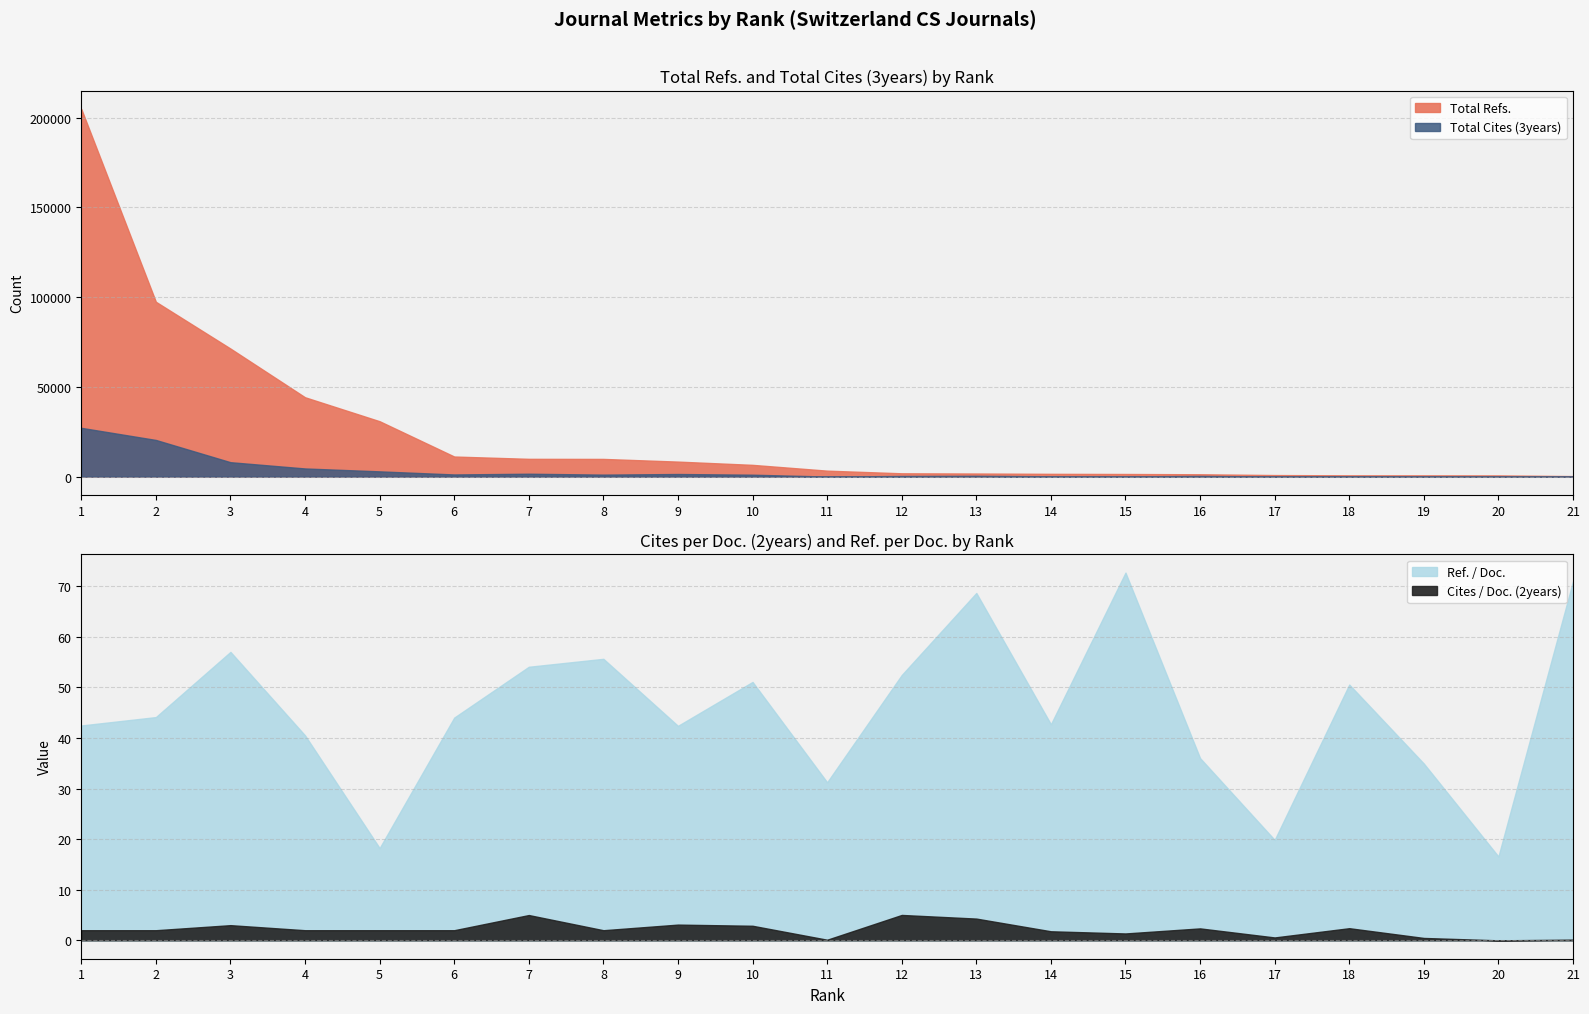

Reading left to right, what are all the values shown in this chart?

Total Refs.: 204881.0	97410.0	71347.0	44206.0	30848.0	11185.0	9898.0	9851.0	8354.0	6540.0	3313.0	1836.0	1717.0	1538.0	1454.0	1297.0	854.0	708.0	699.0	663.0	284.0
Total Cites (3years): 27176.0	20418.0	8025.0	4533.0	2920.0	1191.0	1603.0	1100.0	1445.0	1058.0	25.0	340.0	440.0	161.0	119.0	369.0	60.0	154.0	42.0	4.0	1.0
Cites / Doc. (2years): 2.0	2.0	3.0	2.0	2.0	2.0	5.0	2.0	3.1	2.9	0.1	5.0	4.3	1.8	1.4	2.4	0.6	2.4	0.5	0.0	0.1
Ref. / Doc.: 42.5	44.1	57.0	40.5	18.2	44.0	54.1	55.7	42.4	51.1	31.2	52.5	68.7	42.7	72.7	36.0	19.9	50.6	35.0	16.6	71.0